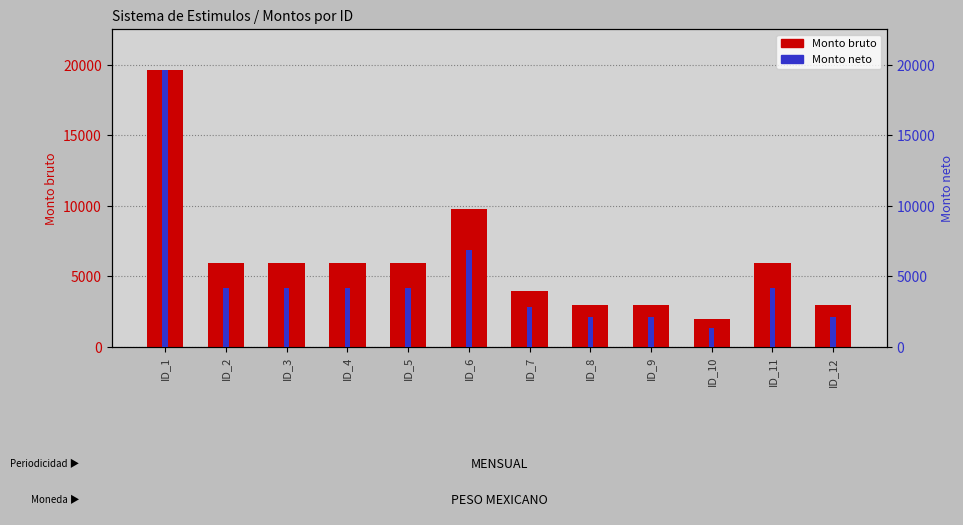

List the labels in order of Monto bruto value, largest first.

ID_1, ID_6, ID_2, ID_3, ID_4, ID_5, ID_11, ID_7, ID_8, ID_9, ID_12, ID_10